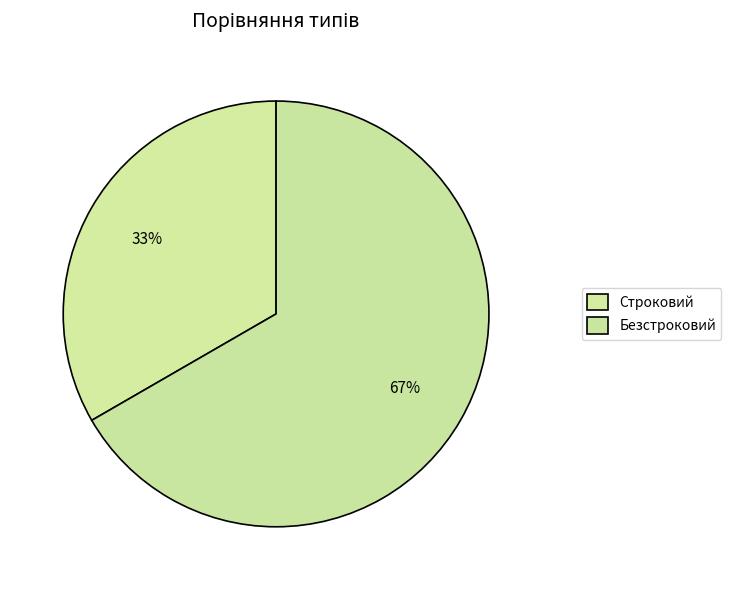

What is the change in value from Строковий to Безстроковий?

+1